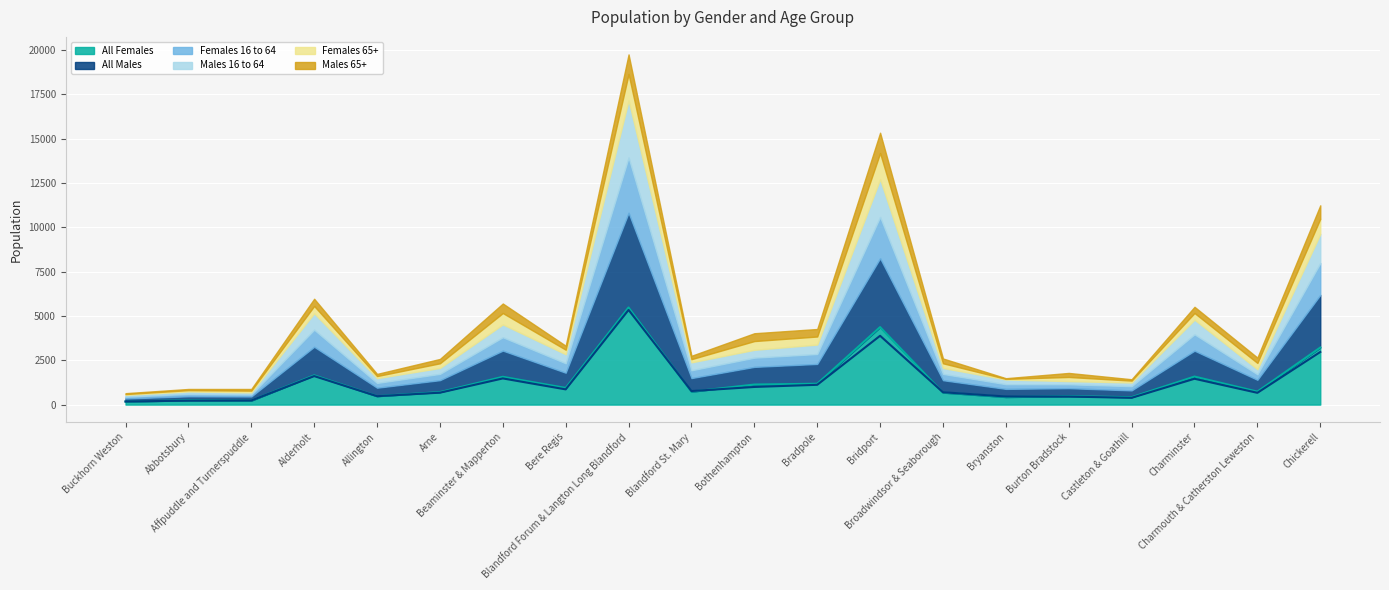

What is the label of the 7th point from the right?

Broadwindsor & Seaborough